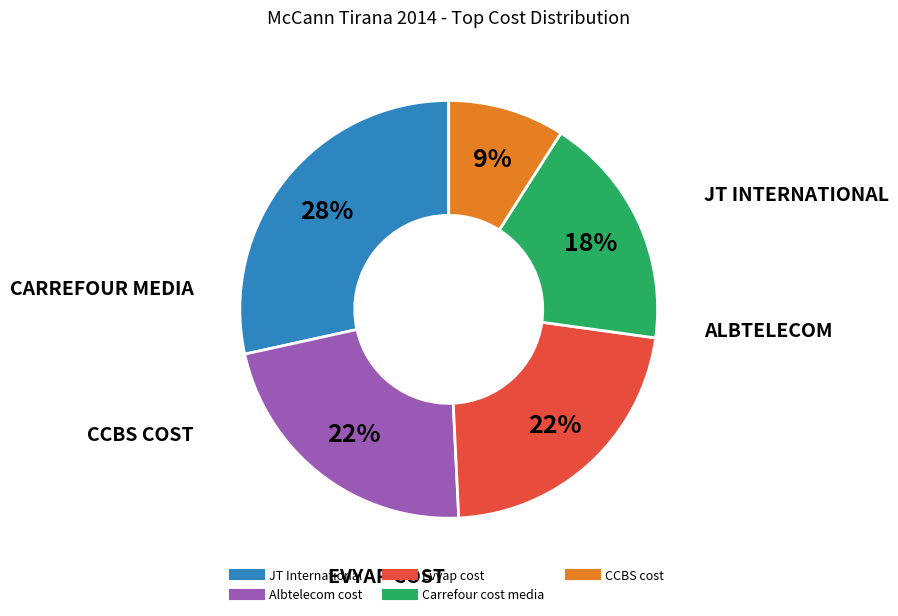

Is the sum of Albtelecom cost and Carrefour cost media greater than half?

No